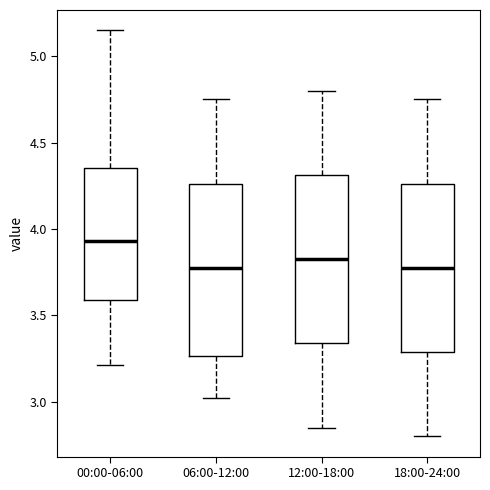

Reading left to right, transcribe this box plot: for each box, give where its median line is, the range the box spans, and where its two whiskers end, as read against the y-axis. The values are not printed on the chart, so give them approximately, as read against the axis.

00:00-06:00: median 3.95, box 3.60 to 4.35, whiskers 3.20 to 5.15
06:00-12:00: median 3.80, box 3.25 to 4.25, whiskers 3.00 to 4.75
12:00-18:00: median 3.85, box 3.35 to 4.30, whiskers 2.85 to 4.80
18:00-24:00: median 3.80, box 3.30 to 4.25, whiskers 2.80 to 4.75